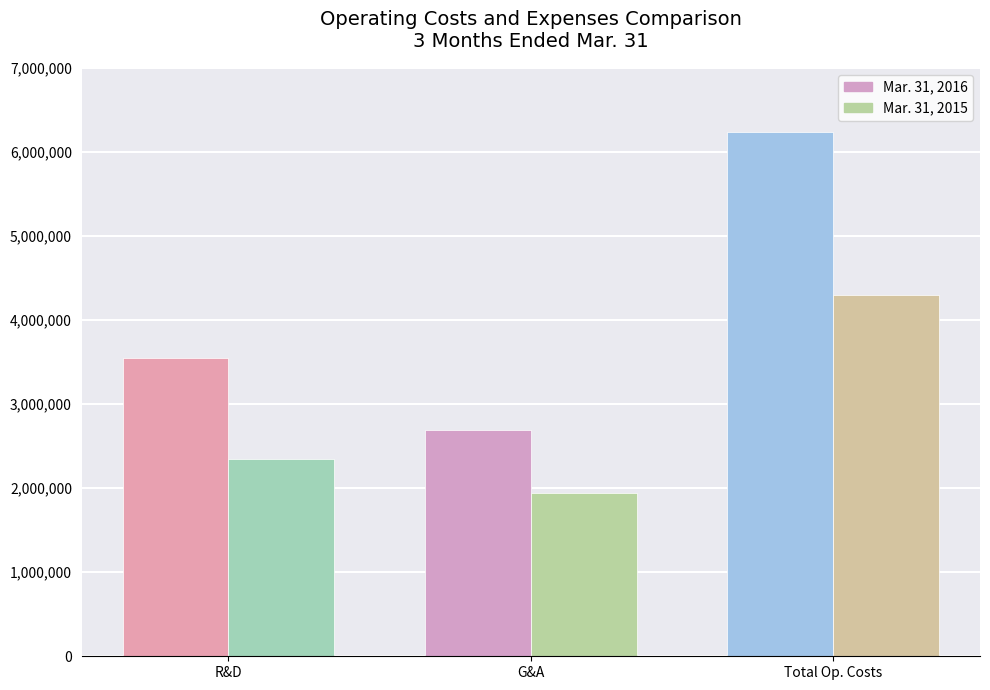

Reading left to right, transcribe all the data shown in this chart.

Mar. 31, 2016: Research and development=3546391	General and administrative=2691145	Total operating costs and expenses=6237536
Mar. 31, 2015: Research and development=2349552	General and administrative=1942363	Total operating costs and expenses=4291915